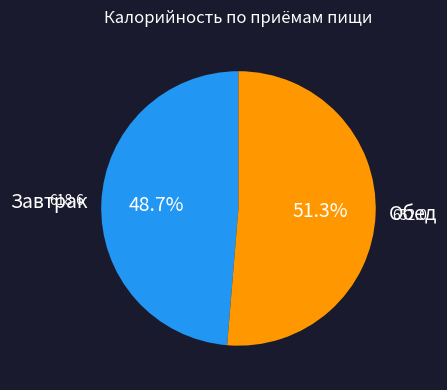

To the nearest percent, what is the difference between the Завтрак and Обед slice percentages?

3%